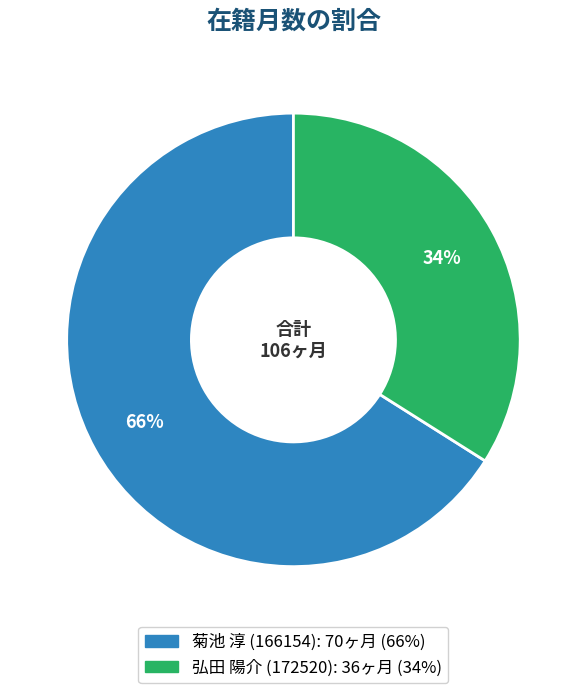

Combined, do 菊池 淳 (166154) and 弘田 陽介 (172520) account for over 50%?

Yes